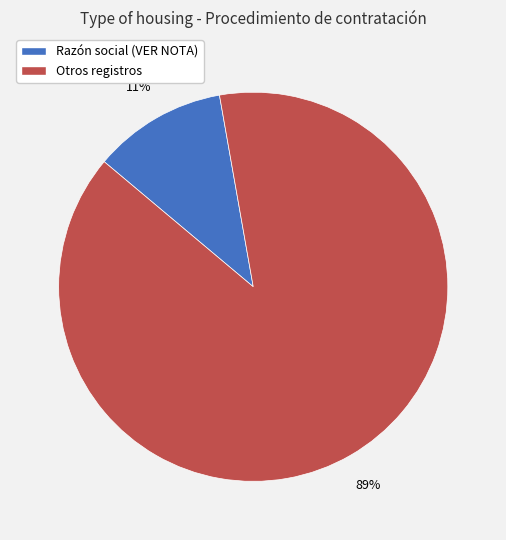

To the nearest percent, what is the difference between the largest and smallest slice percentages?

78%